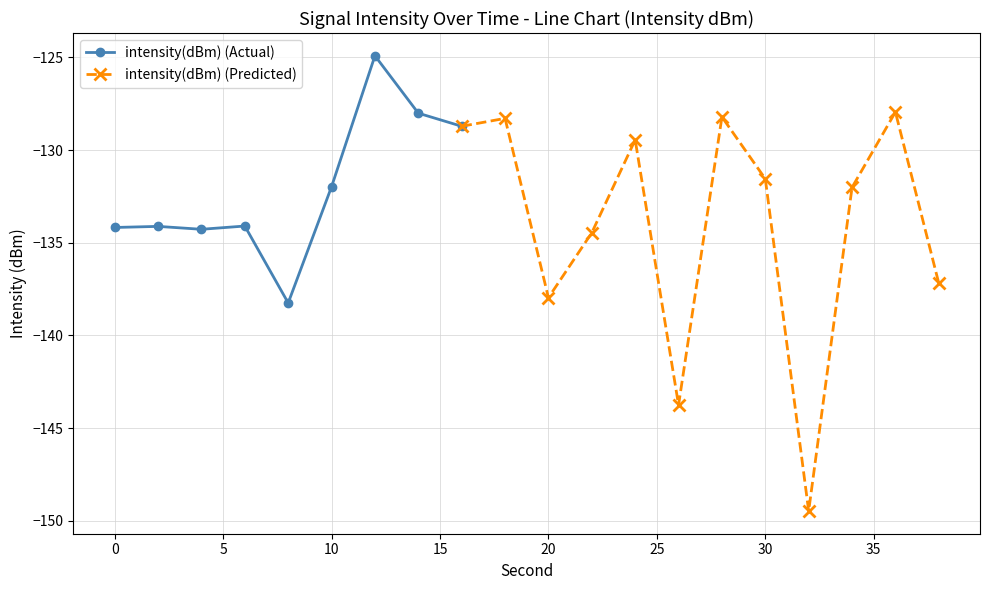

The value of intensity(dBm) (Actual) at 10 is -132.0. True or false?

True